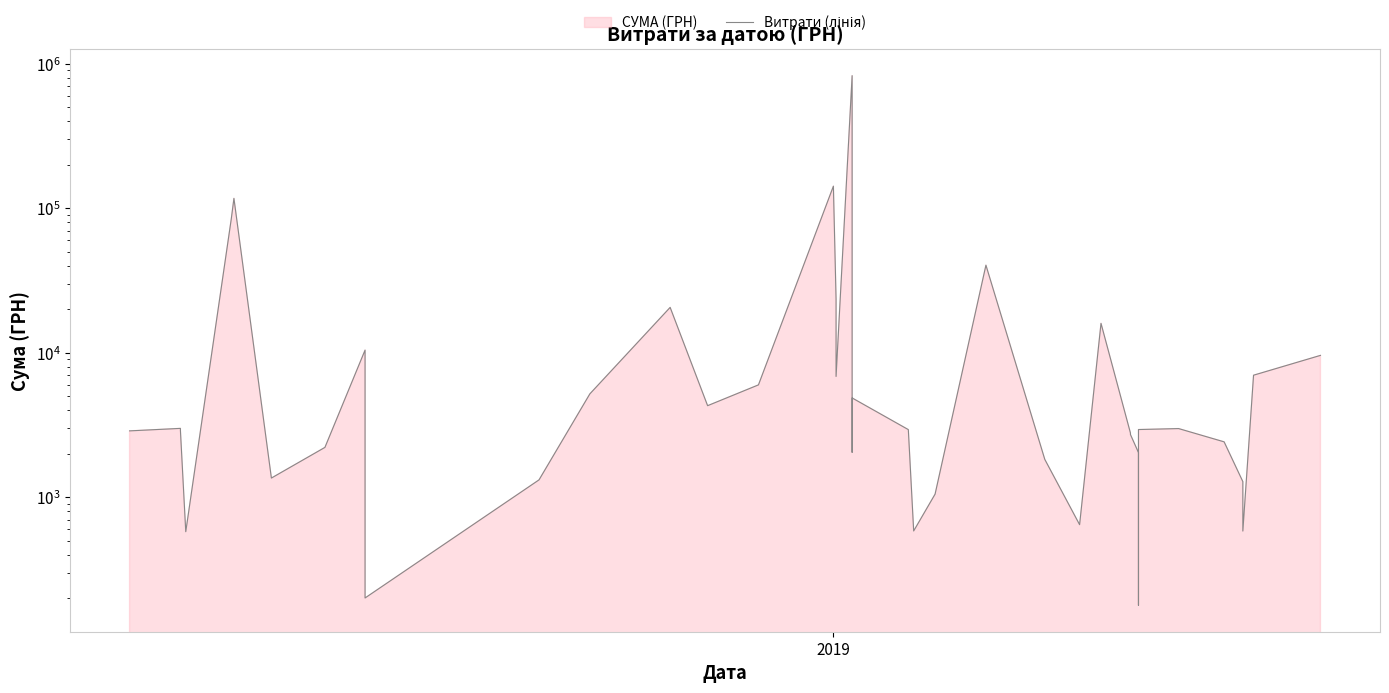

Reading left to right, list all the values displayed in this chart.

2882.0	2999.0	2907.0	578.0	84300.0	117227.9	1359.0	2215.2	10442.1	9199.0	201.0	1320.0	5198.0	20625.0	4306.8	6000.0	142380.6	23563.2	6863.2	828659.7	2050.0	4872.0	2941.0	585.0	1051.9	40426.4	1828.5	646.5	15994.0	2785.6	2720.0	2040.0	179.0	2944.0	2990.0	2420.0	1284.0	584.0	7000.0	9599.0